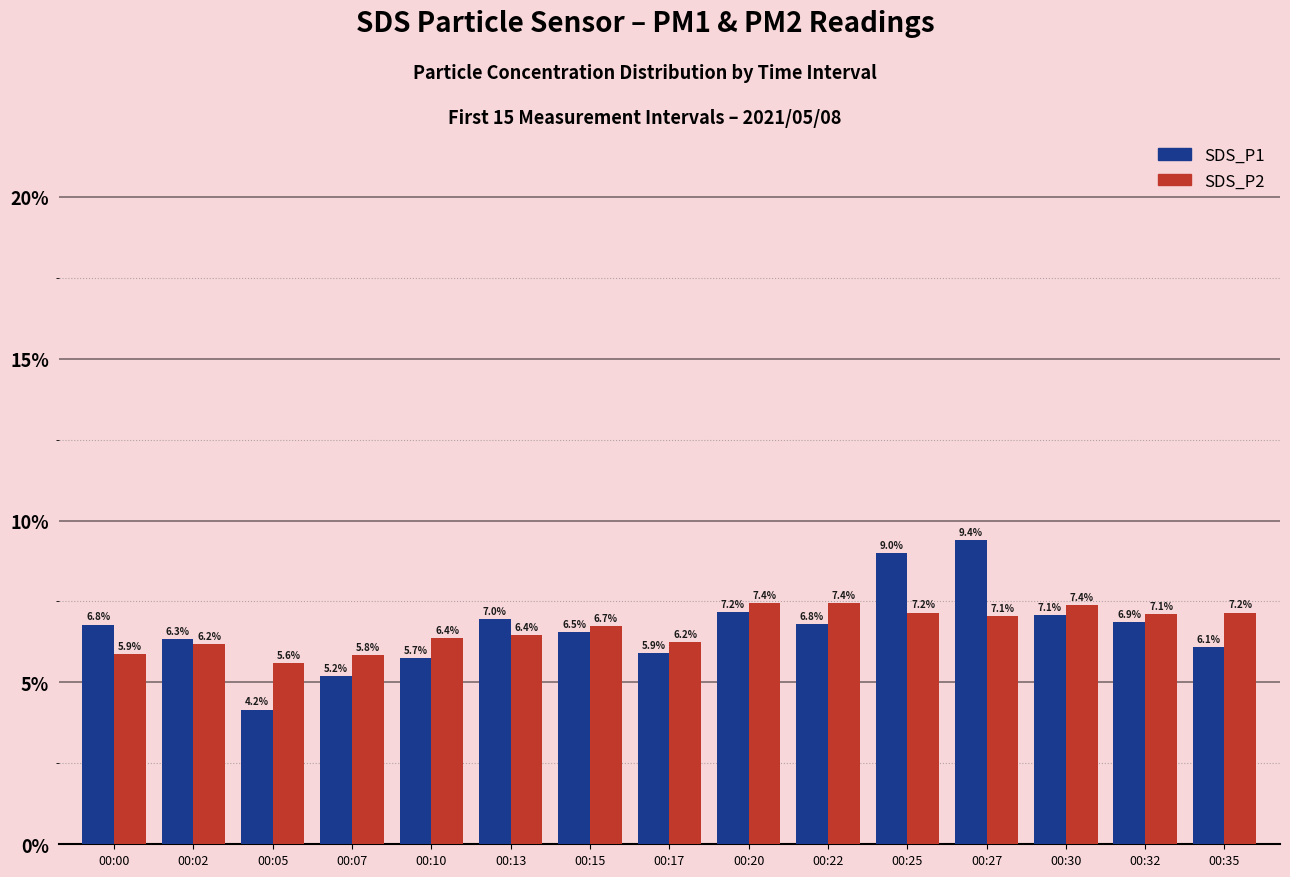

Does the chart contain any negative values?

No